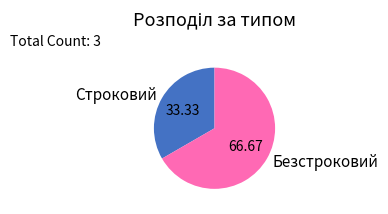

Which category accounts for the majority?

Безстроковий